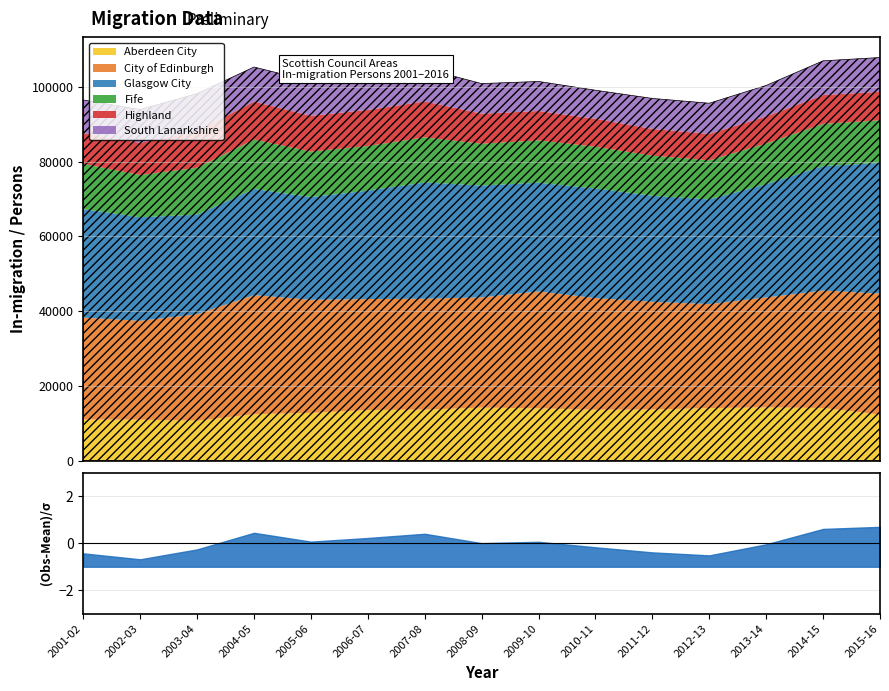

What is the sum of the Highland values at 2009-10 and 2014-15?

15581